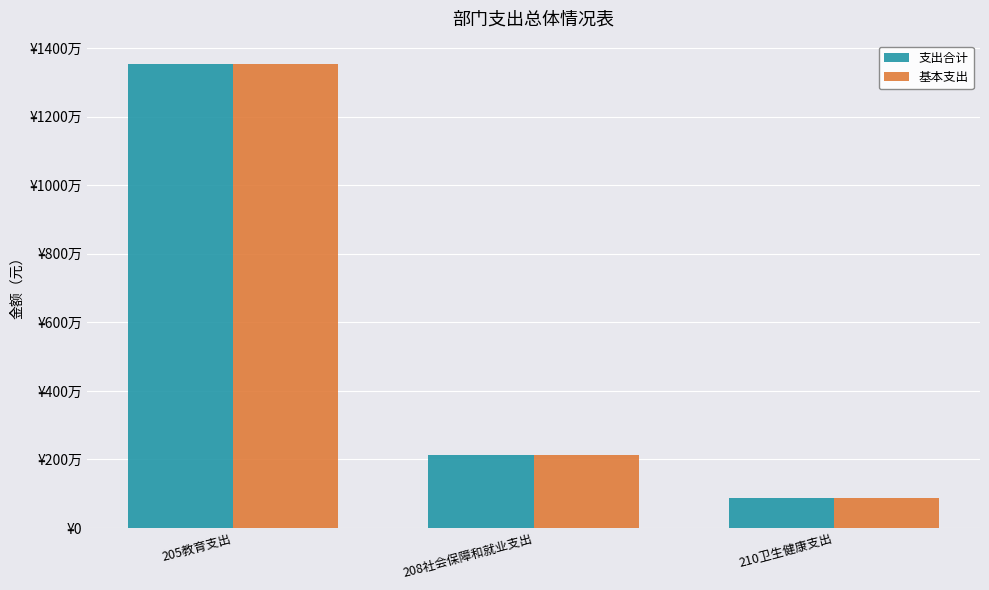

At how many categories does at least one series exceed 7106541?

1